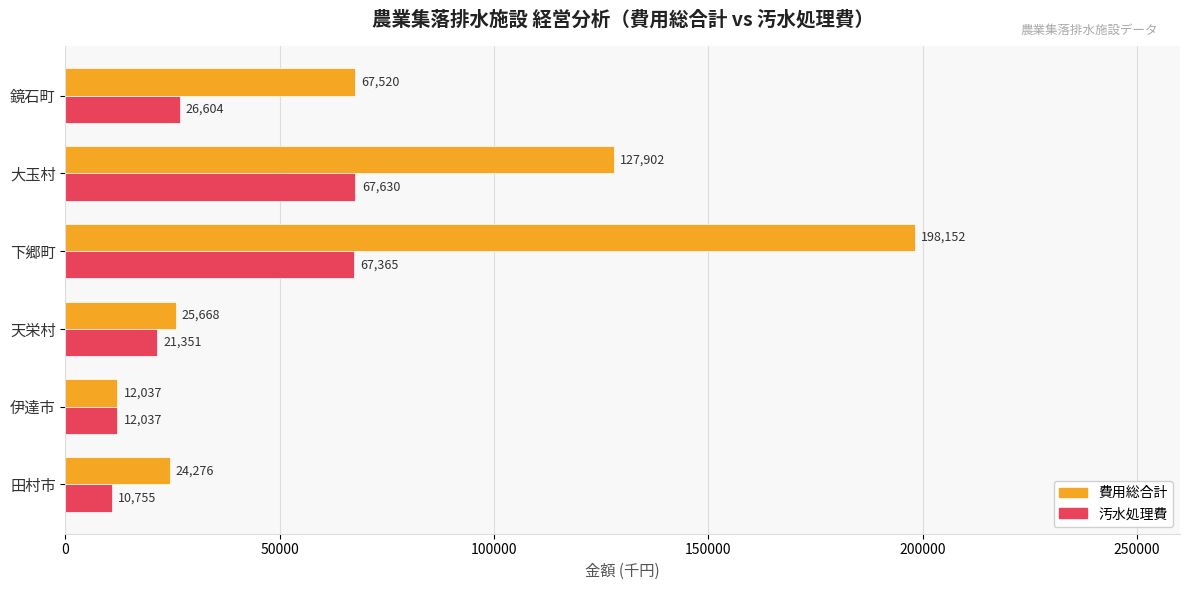

Rank the series by their maximum value, from highest to lowest.

費用総合計, 汚水処理費